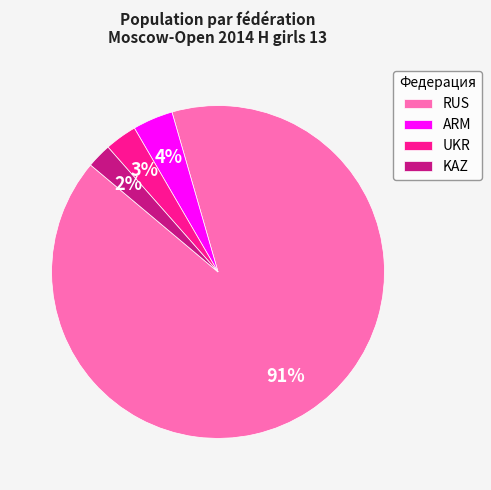

To the nearest percent, what is the average slice percentage?

25%